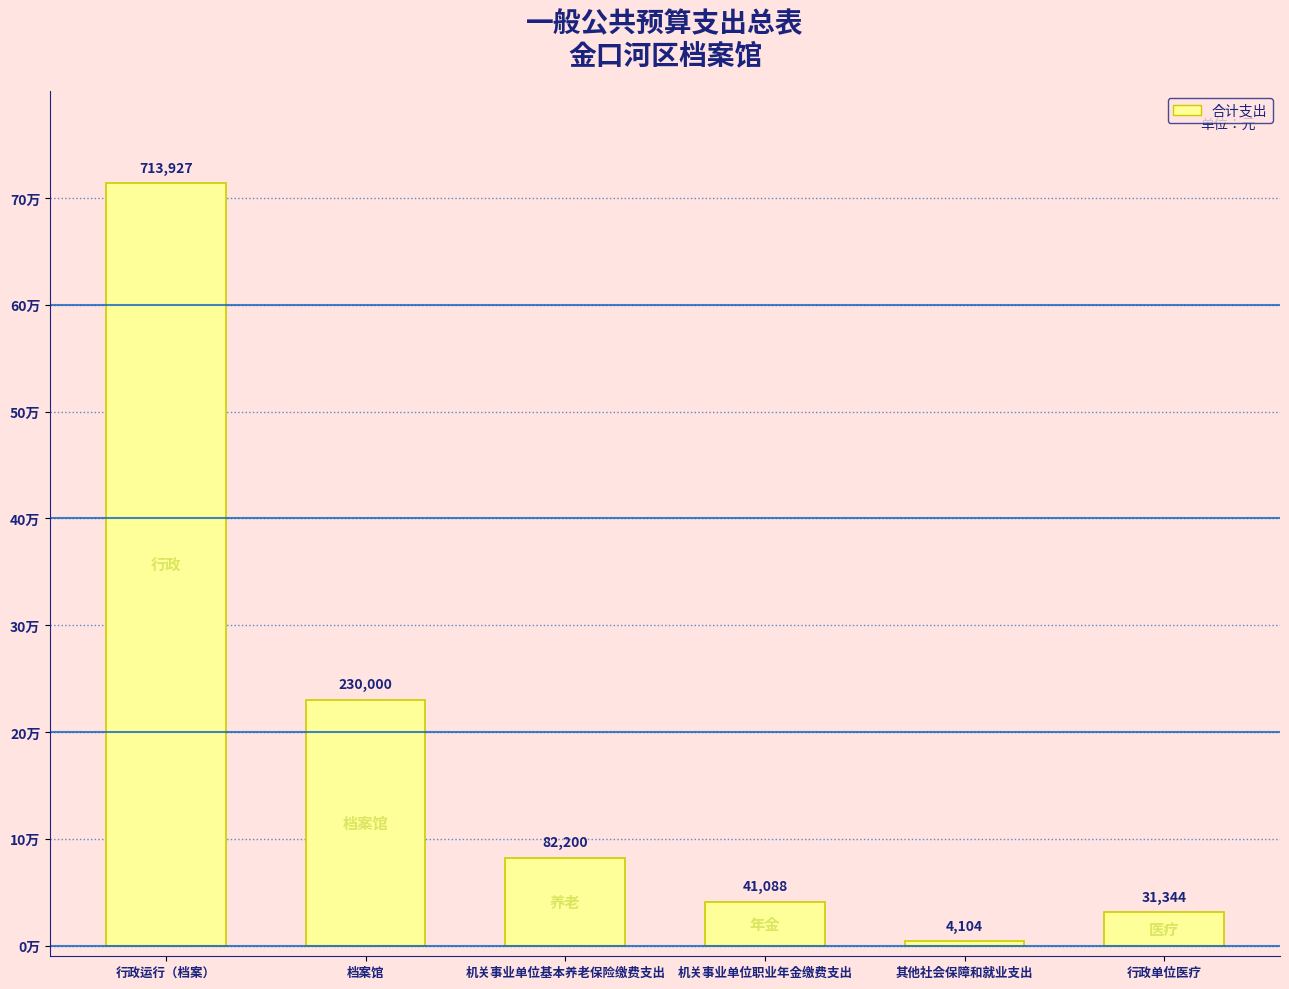

Reading left to right, transcribe all the data shown in this chart.

行政运行（档案）=713927	档案馆=230000	机关事业单位基本养老保险缴费支出=82200	机关事业单位职业年金缴费支出=41088	其他社会保障和就业支出=4104	行政单位医疗=31344